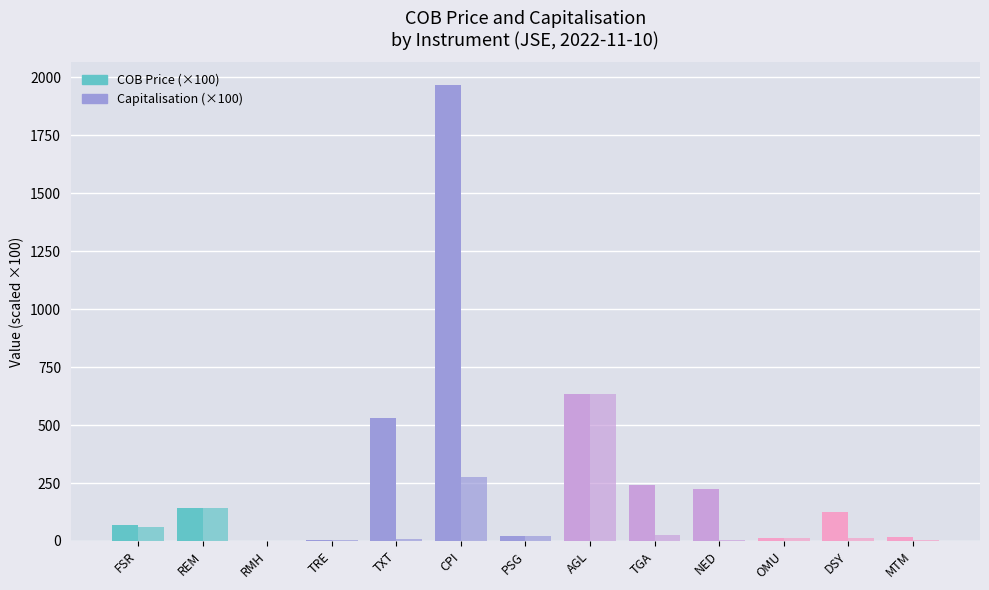

How many distinct data groups are displayed?

2